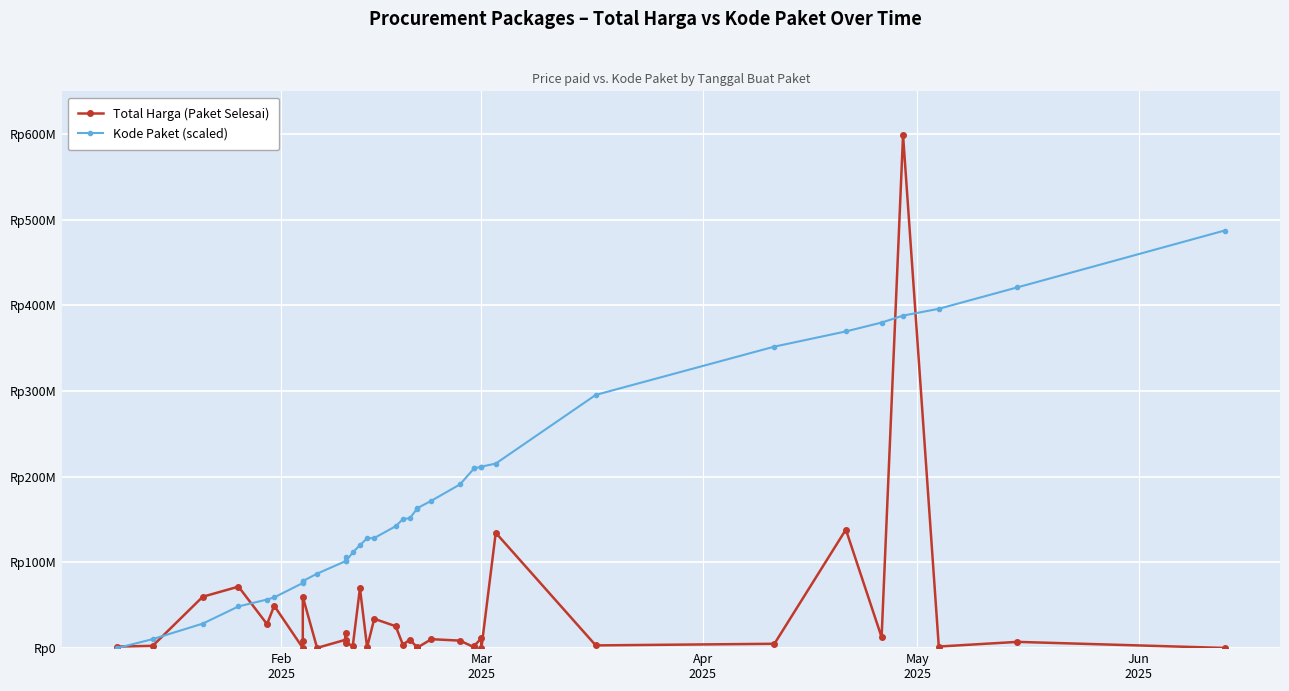

What is the difference between the maximum and minimum values in the Total Harga (Paket Selesai) series?

598779650.0